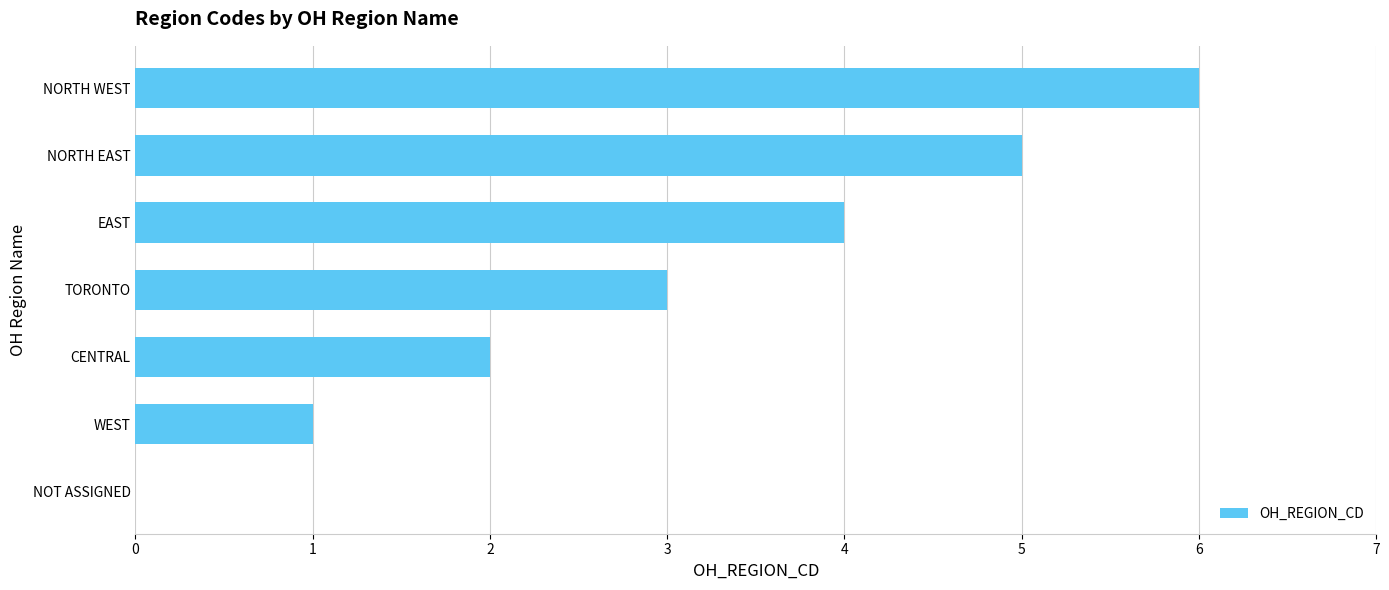

What is the ratio of the value at NORTH WEST to the value at NORTH EAST?

1.2